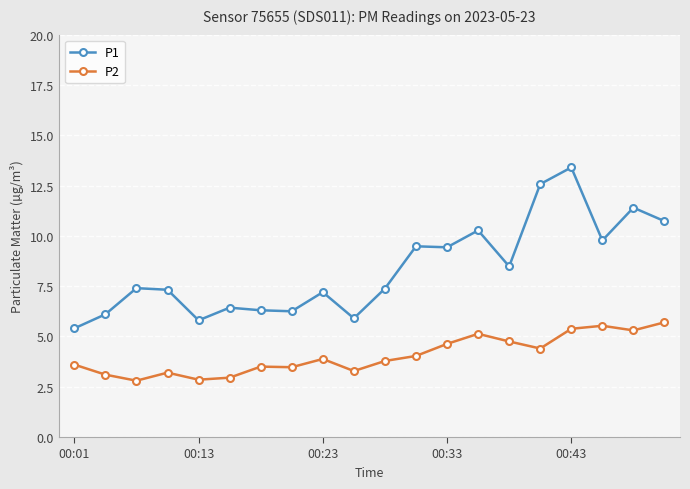

True or false: P1 and P2 cross at least once.

False